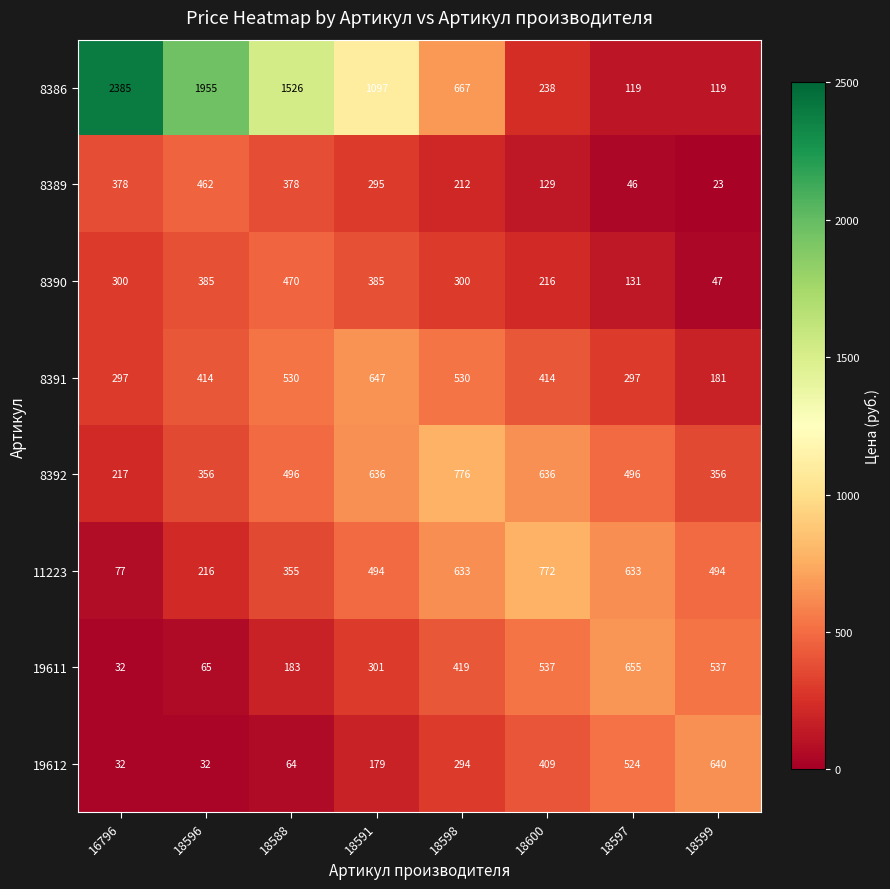

The 8389 series shows 212 at 18598. True or false?

True